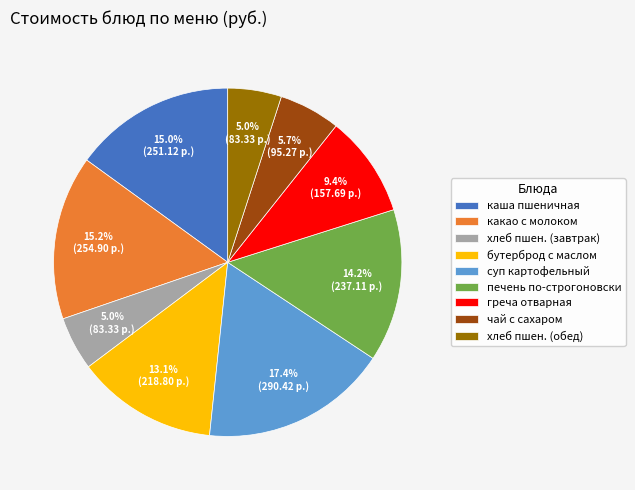

Is греча отварная the majority of the pie?

No